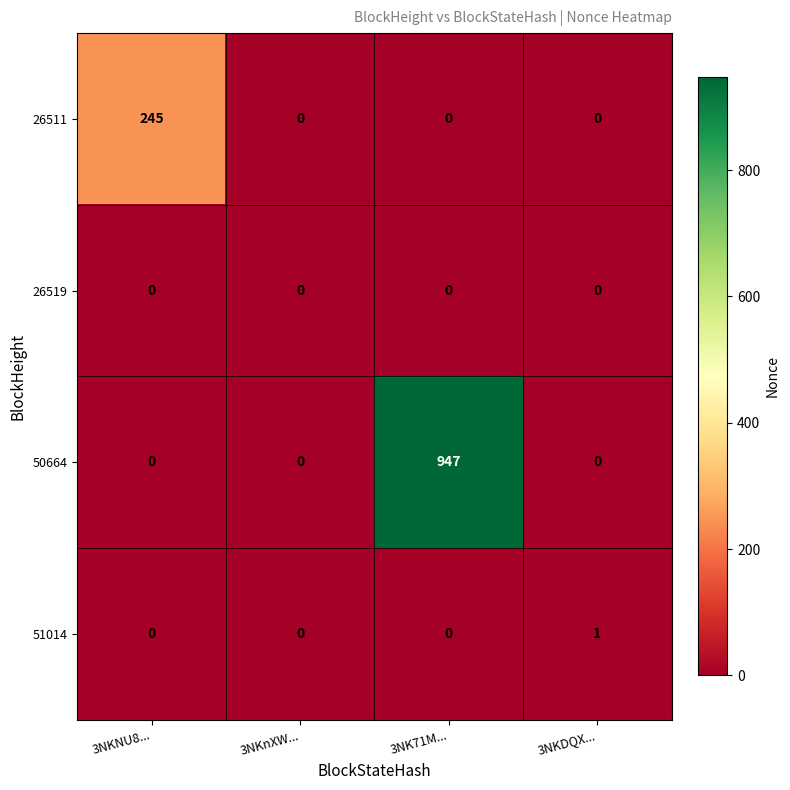

The 51014 series shows 1 at 3NKDQX.... True or false?

True